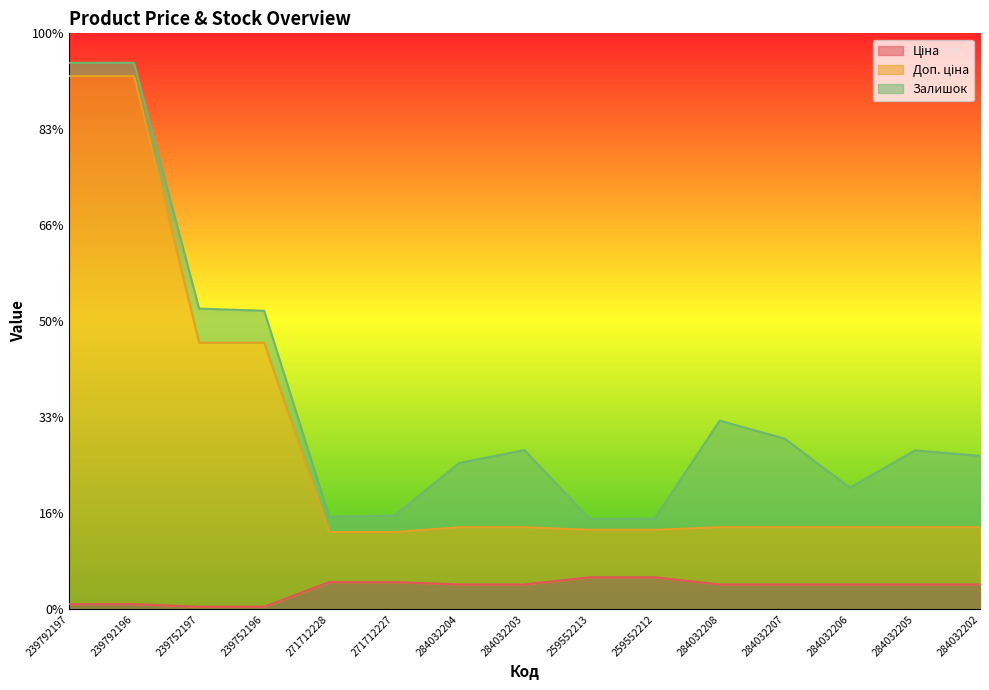

How many data points does each series have?

15